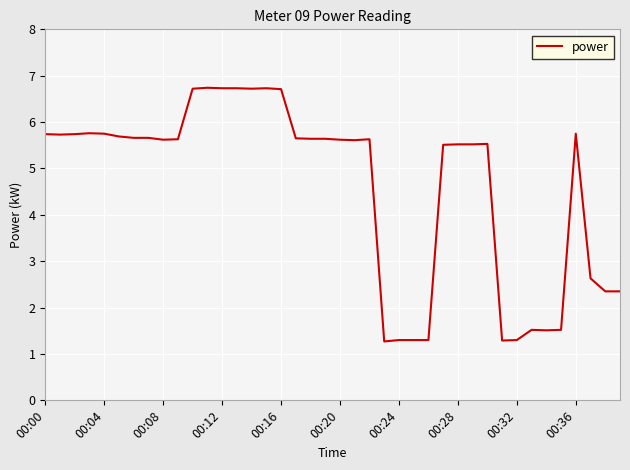

Count the number of categories in the chart.

40